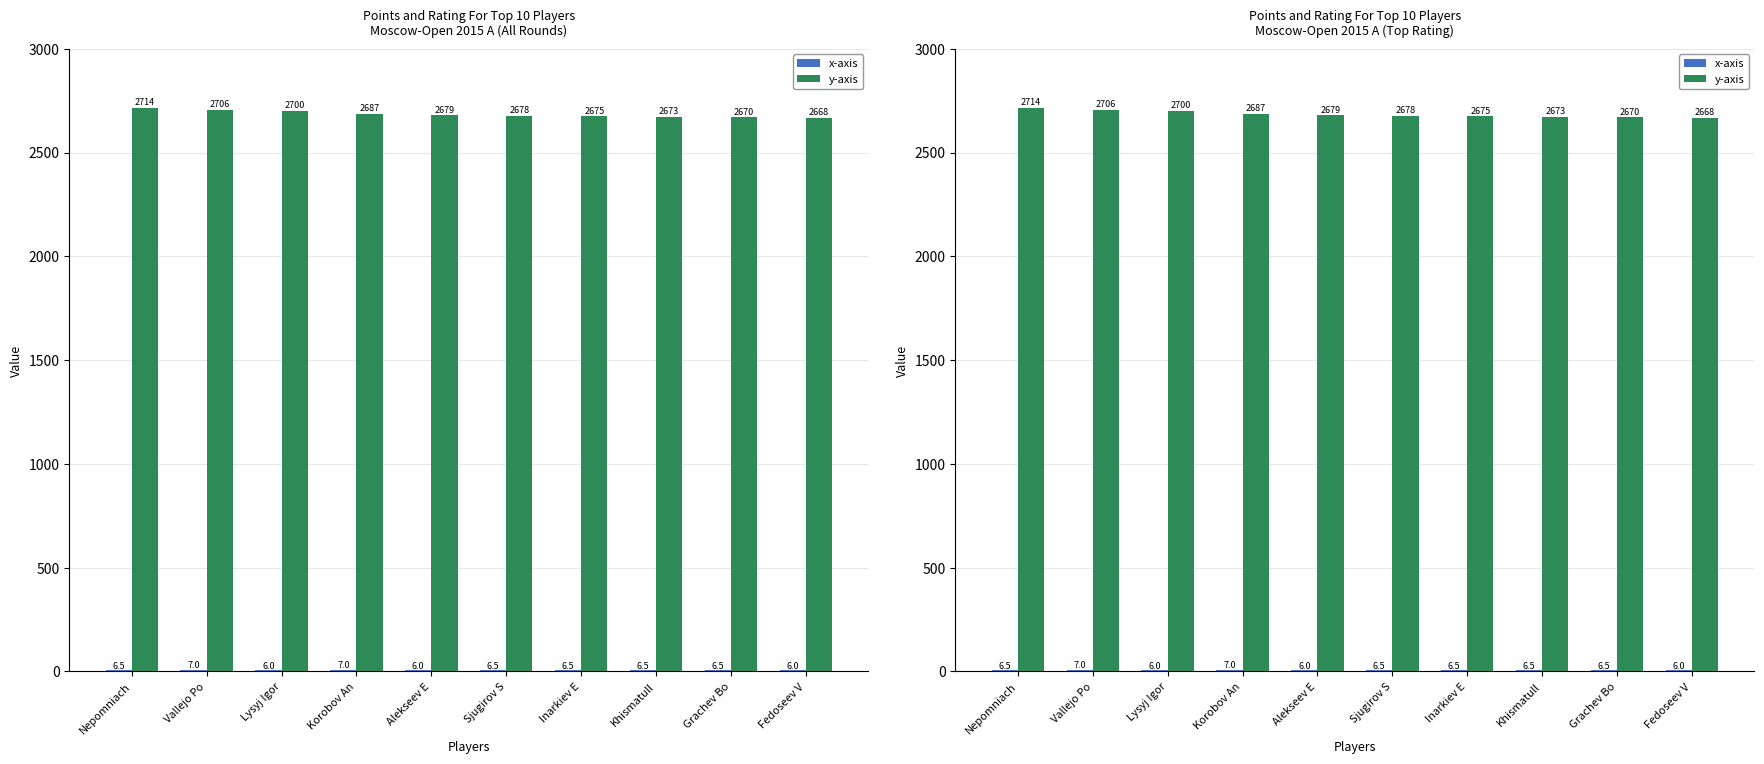

At which label is y-axis closest to 2691?

Korobov An